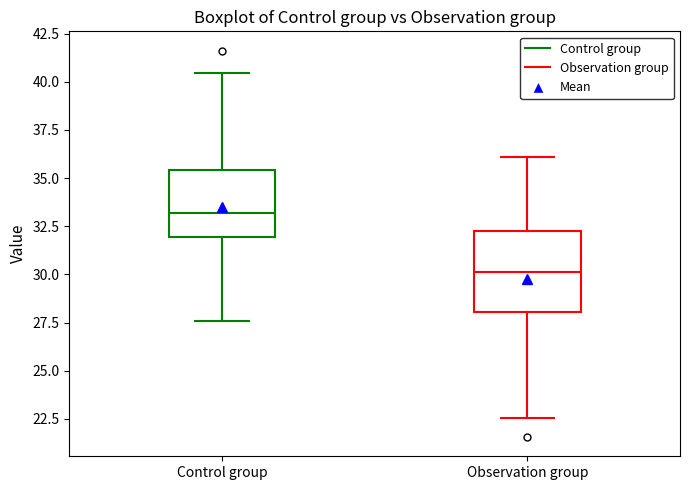

Reading left to right, transcribe this box plot: for each box, give where its median line is, the range the box spans, and where its two whiskers end, as read against the y-axis. The values are not printed on the chart, so give them approximately, as read against the axis.

Control group: median 33.0, box 32.0 to 35.5, whiskers 27.5 to 40.5
Observation group: median 30.0, box 28.0 to 32.0, whiskers 22.5 to 36.0